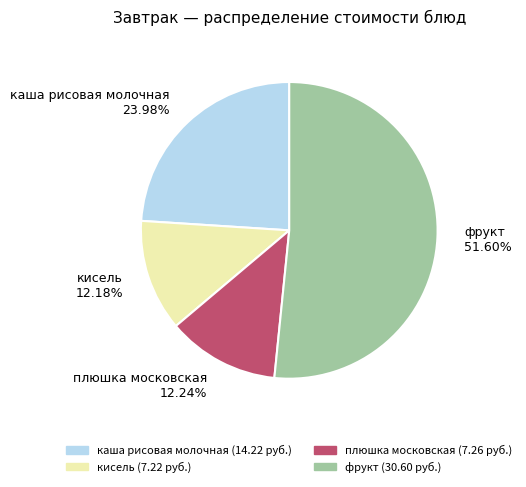

What is the majority slice?

фрукт